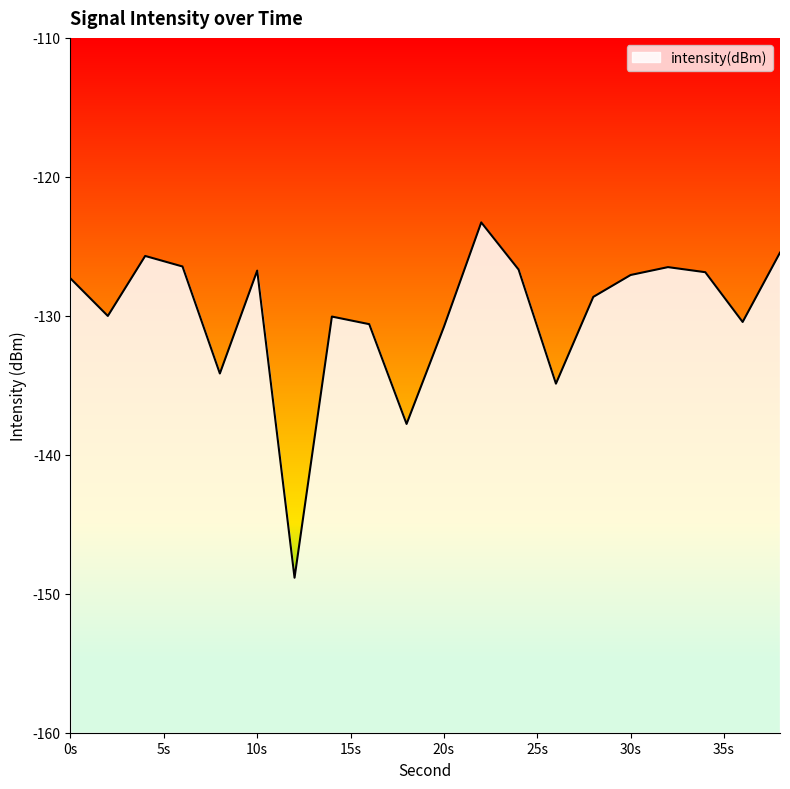

How many lines are shown in the chart?

1